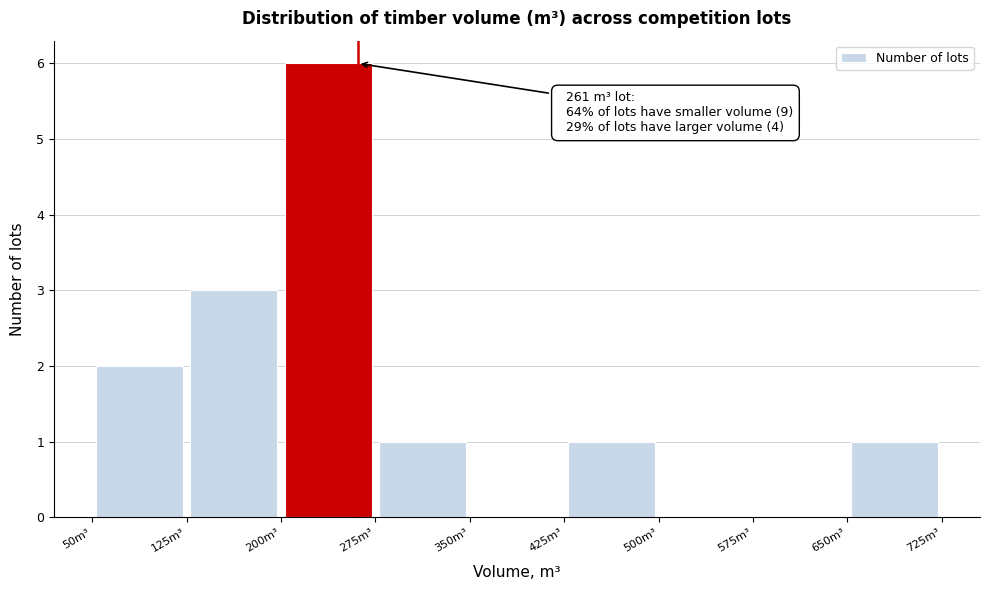

Which range on the x-axis has the tallest bar?

200 to 275